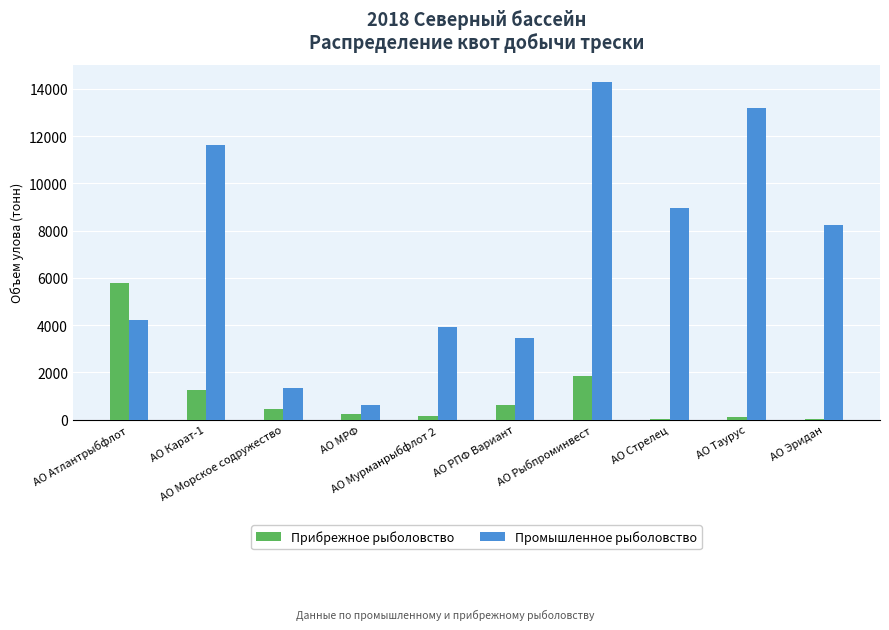

At which label does Прибрежное рыболовство first exceed 462?

АО Атлантрыбфлот